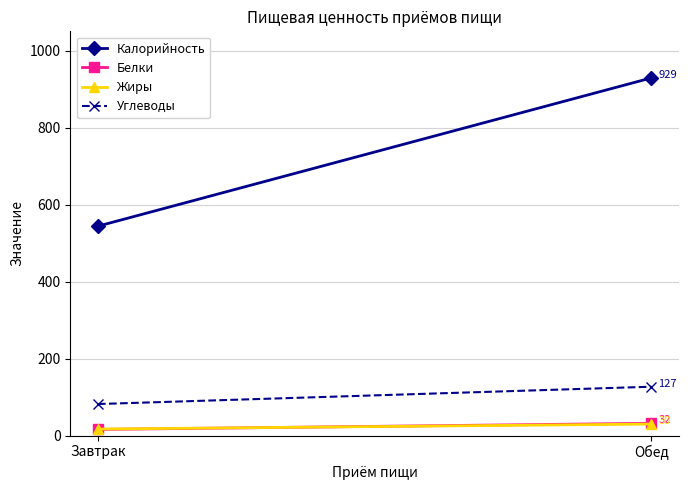

Is it true that Калорийность equals 1545 at Обед?

False